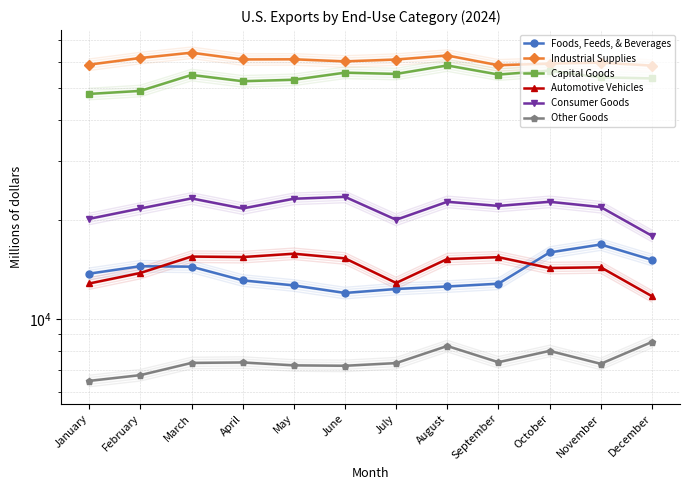

Reading left to right, what are all the values shown in this chart?

Foods, Feeds, & Beverages: January=13717	February=14451	March=14401	April=13090	May=12638	June=11990	July=12325	August=12544	September=12789	October=15904	November=16813	December=15105
Industrial Supplies: January=58970	February=61763	March=64092	April=61139	May=61206	June=60316	July=61109	August=62845	September=58724	October=59398	November=59784	December=58574
Capital Goods: January=48070	February=49092	March=54875	April=52519	May=53065	June=55752	July=55266	August=58637	September=55033	October=56523	November=53957	December=53568
Automotive Vehicles: January=12808	February=13783	March=15454	April=15401	May=15765	June=15265	July=12858	August=15193	September=15390	October=14269	November=14340	December=11723
Consumer Goods: January=20109	February=21616	March=23189	April=21618	May=23136	June=23443	July=19981	August=22650	September=22006	October=22650	November=21830	December=17872
Other Goods: January=6492	February=6758	March=7359	April=7383	May=7235	June=7214	July=7350	August=8281	September=7395	October=8002	November=7314	December=8516